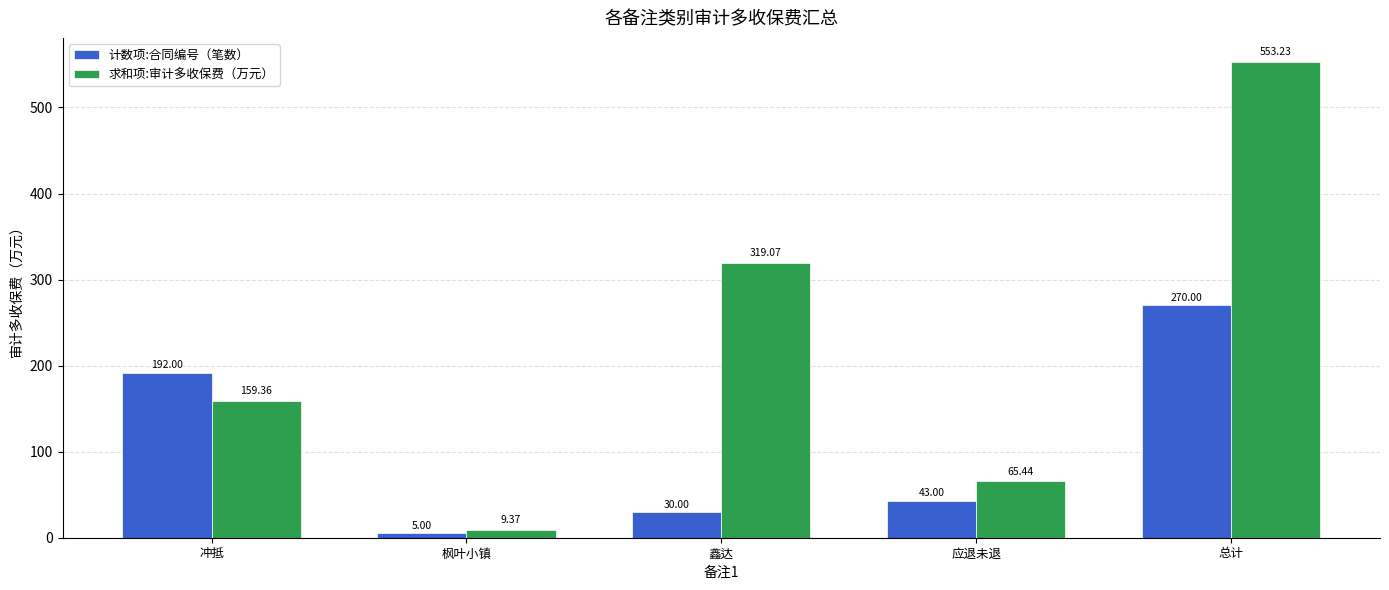

What is the lowest value of the 求和项:审计多收保费（万元） series?

9.4